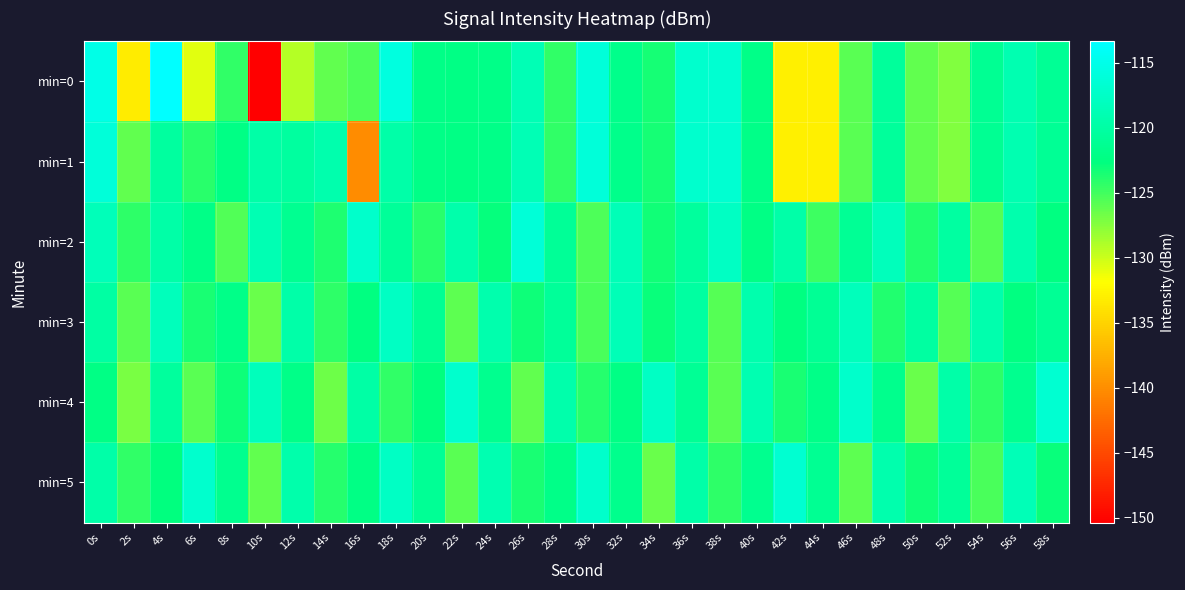

At which category is the sum across all series the highest?

0s